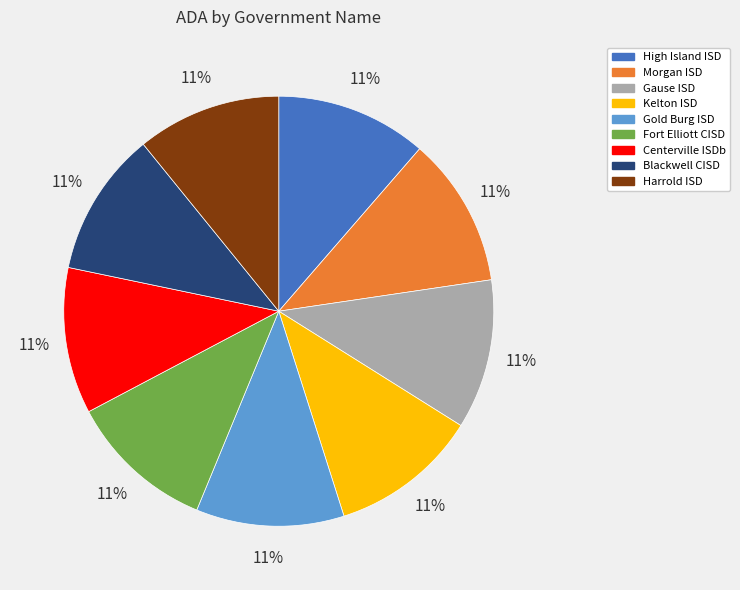

What is the ratio of the value at Gause ISD to the value at Morgan ISD?

1.0